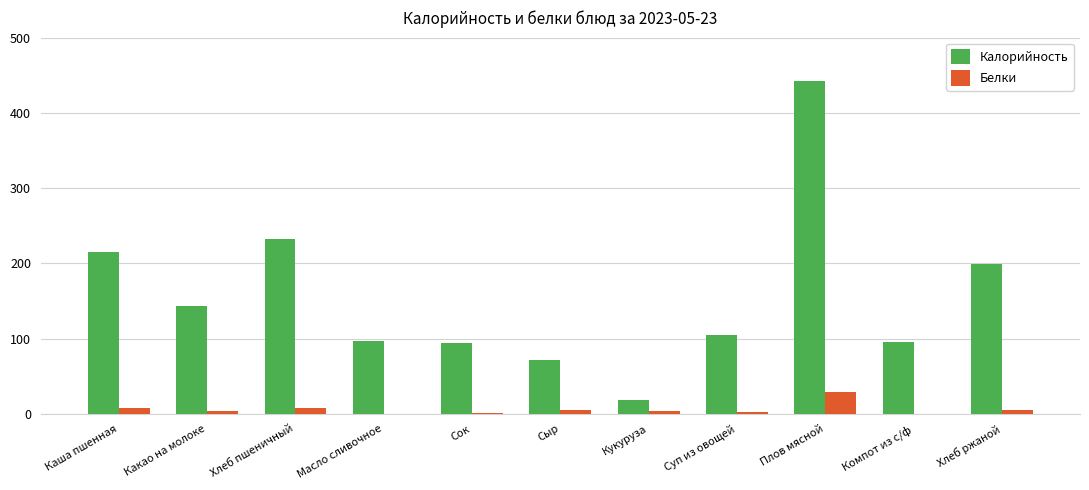

Does the chart contain stacked bars?

No